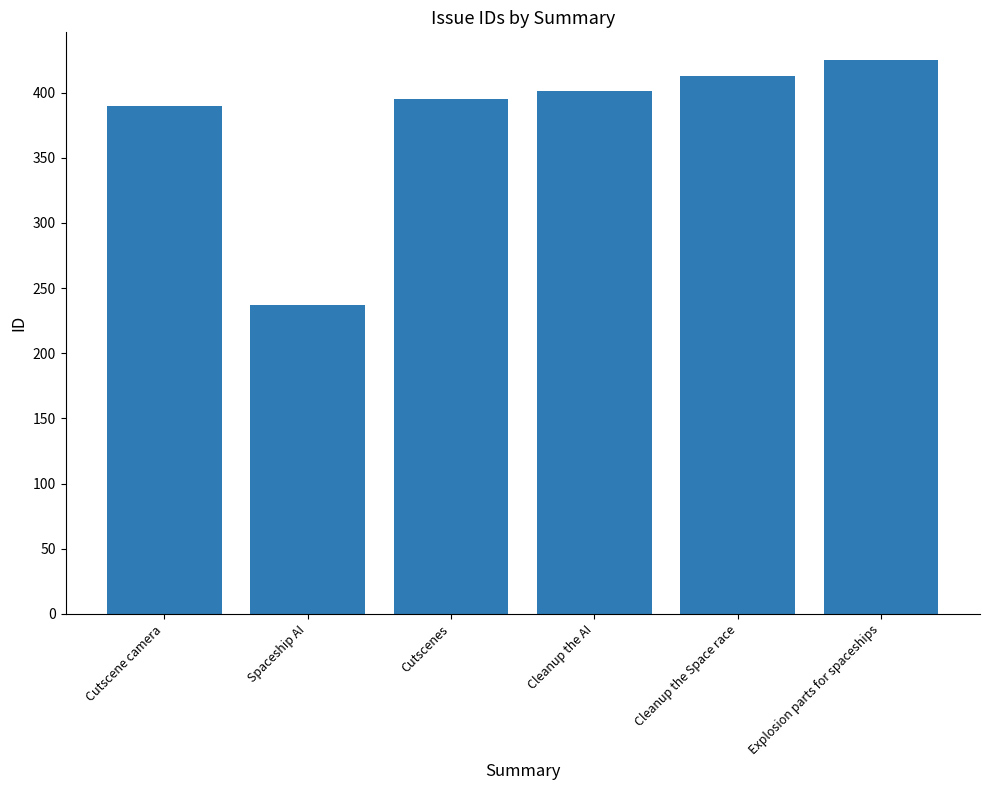

Where is the data nearest to the value 331?

Cutscene camera